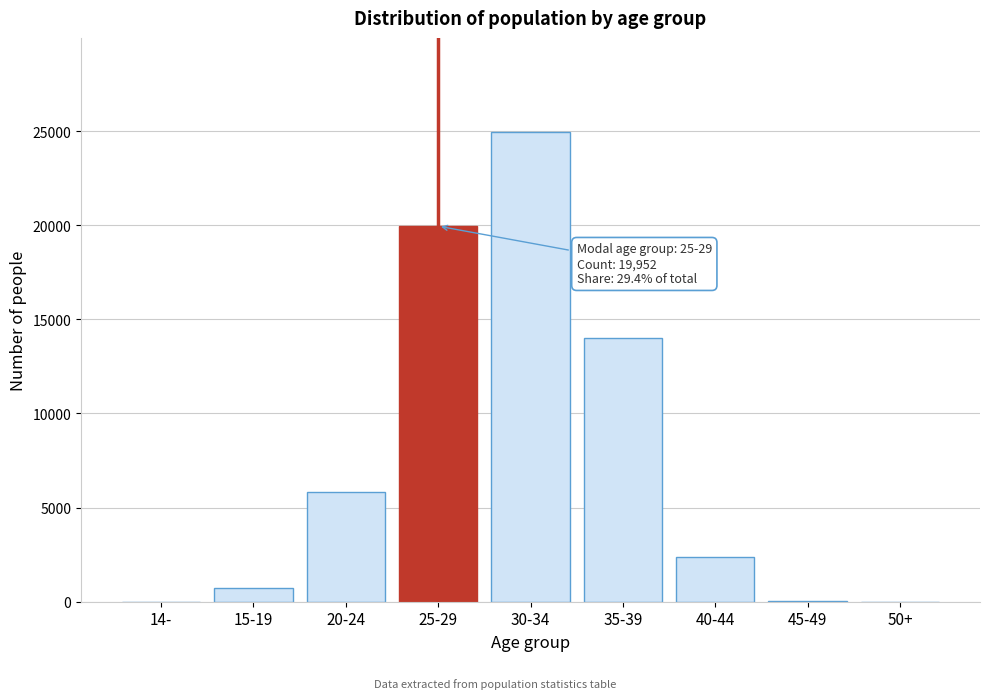

Where is the data nearest to the value 12479?

35-39